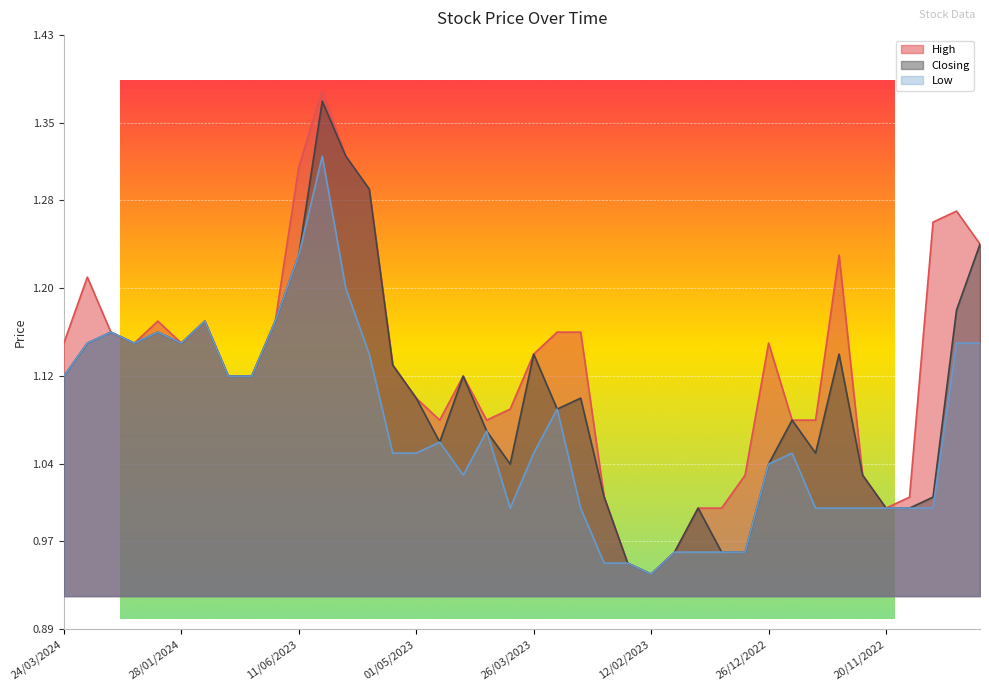

What is the maximum value shown in the chart?

1.4